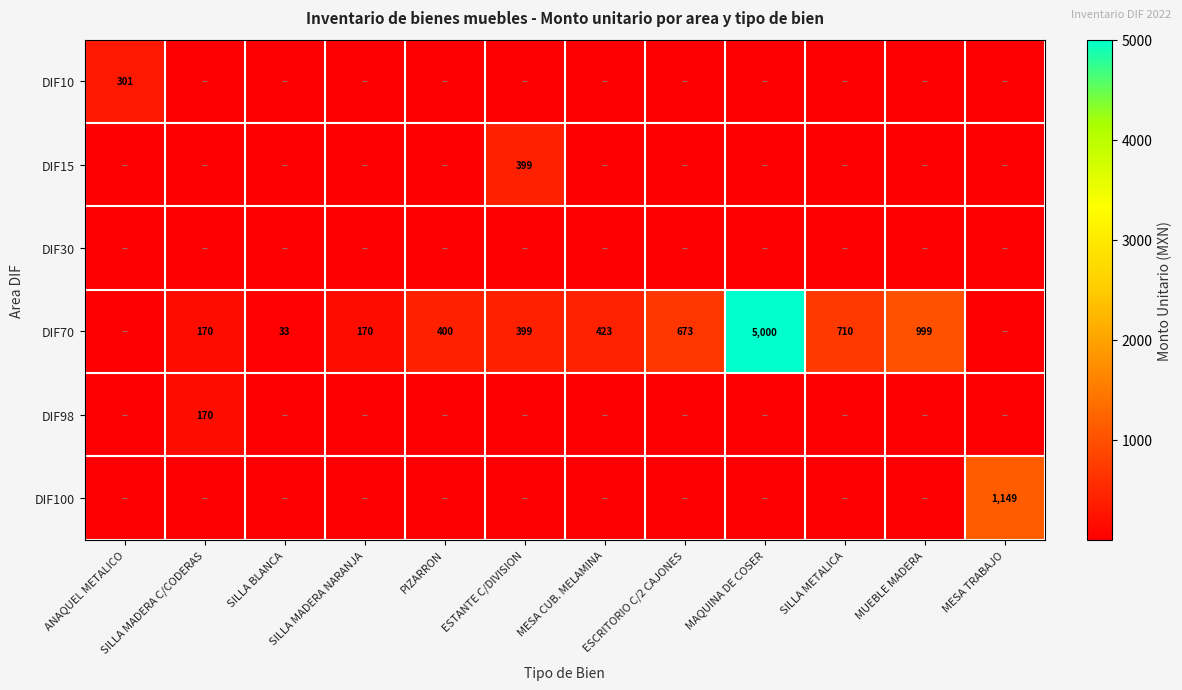

At how many categories does at least one series exceed 4631?

1